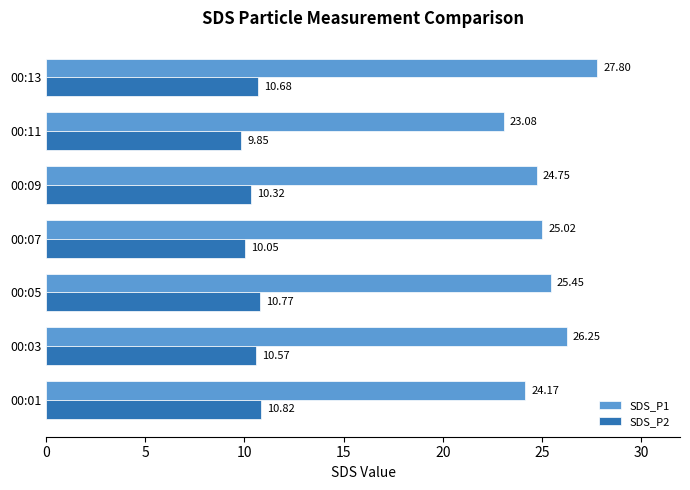

Which series has the widest spread of values?

SDS_P1